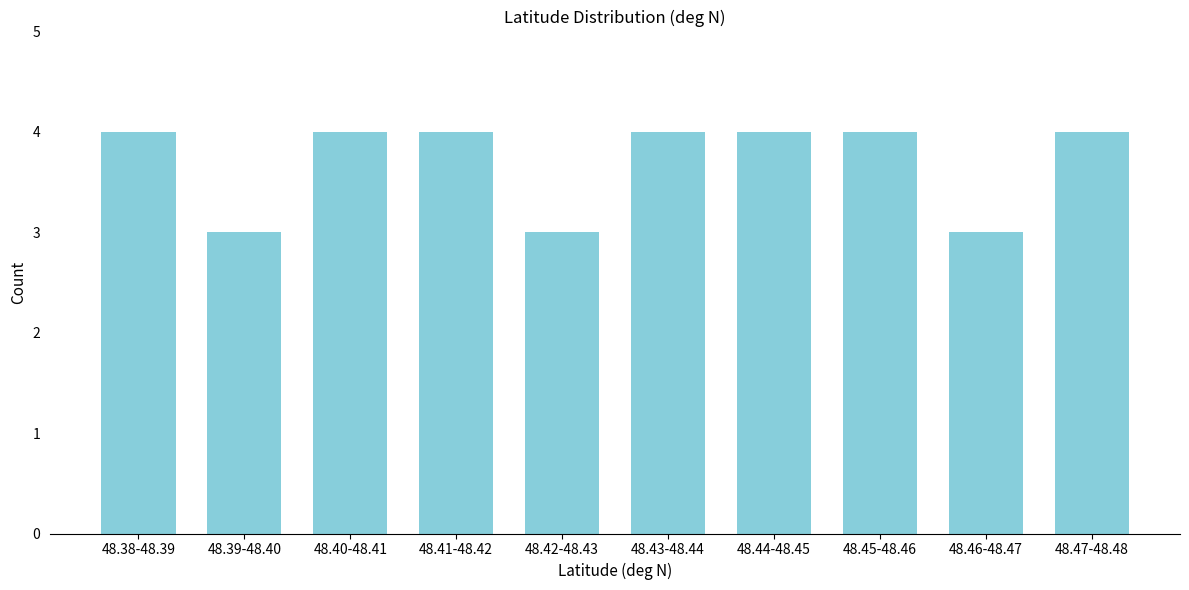

Reading right to left, what are all the values shown in this chart?

4	3	4	4	4	3	4	4	3	4